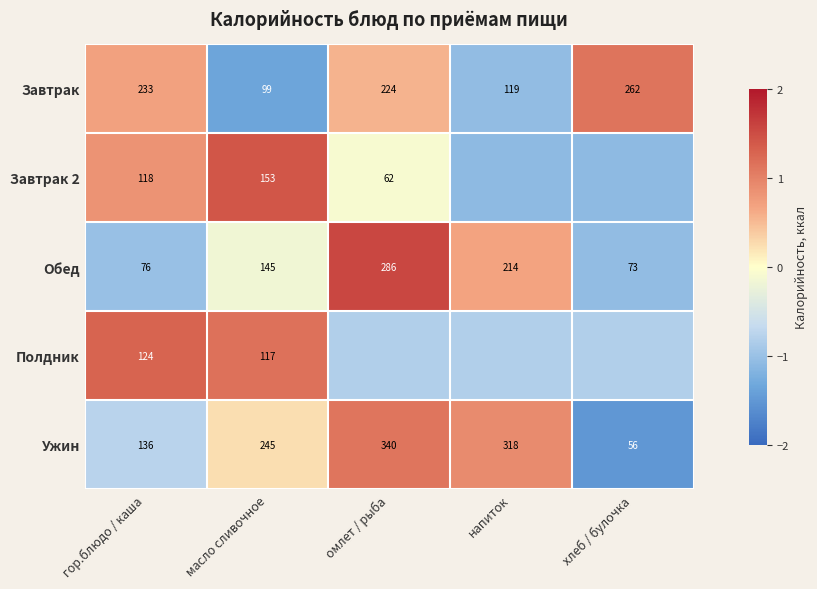

Which has a higher value, масло сливочное or напиток?

напиток